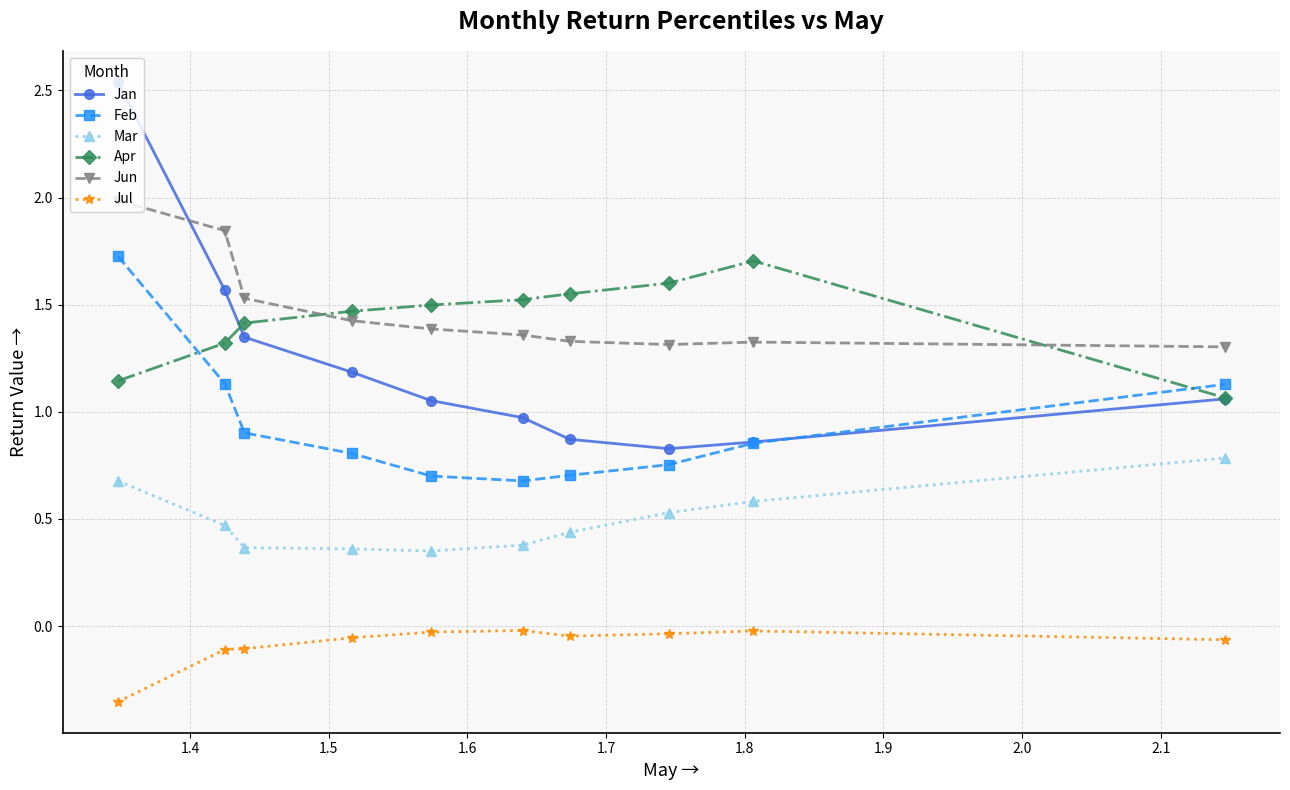

What is the maximum value for Apr?

1.7